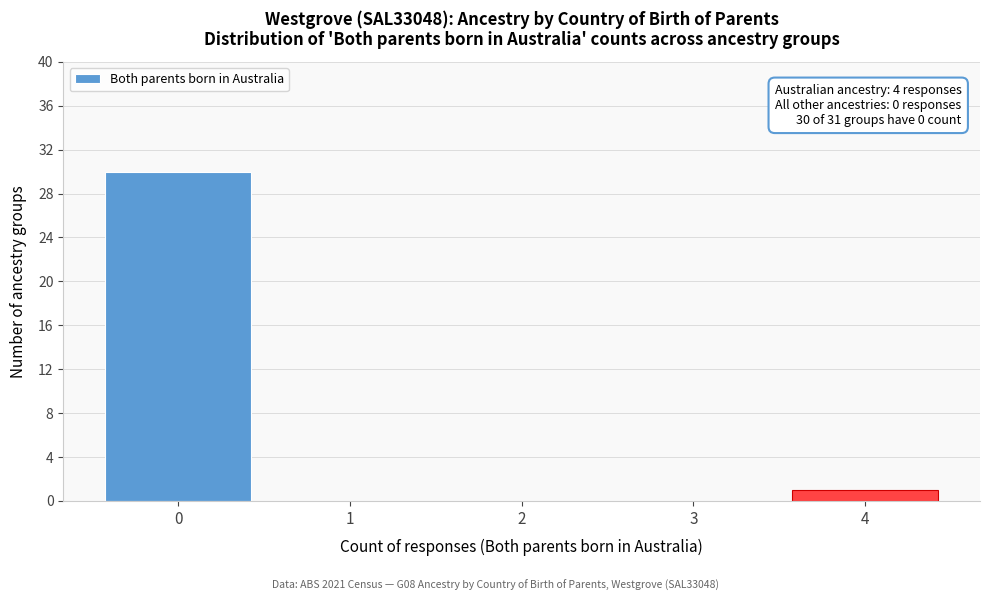

Which range on the x-axis has the tallest bar?

-0.5 to 0.5